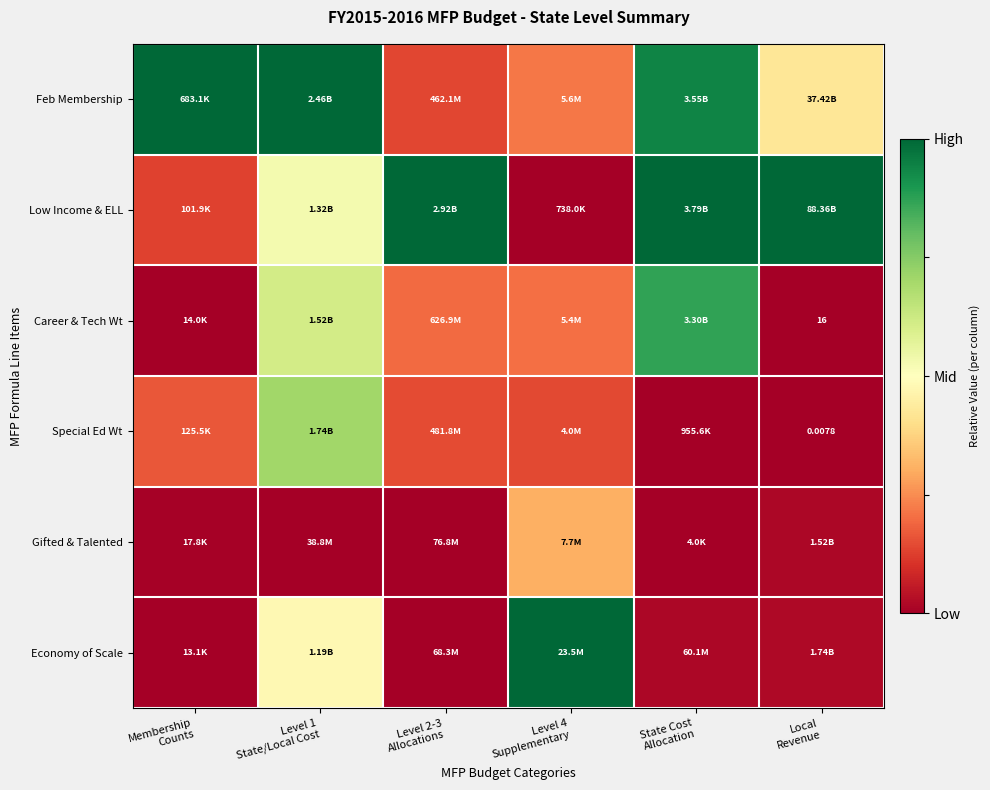

Count the number of data series in this chart.

6